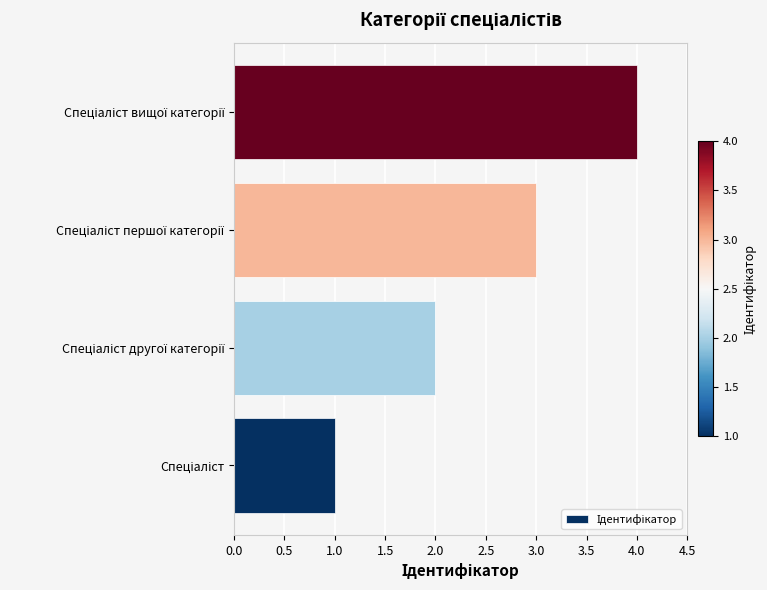

What is the difference between the maximum and minimum values?

3